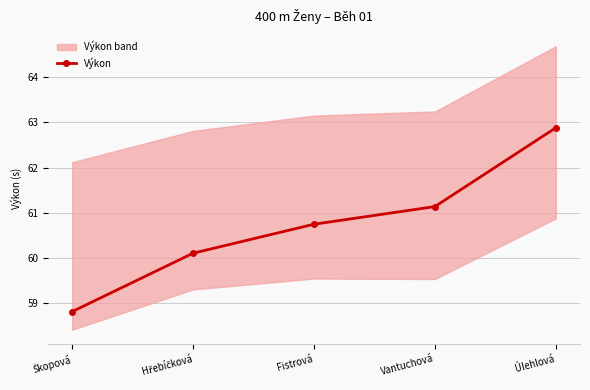

Does the chart have visible grid lines?

Yes